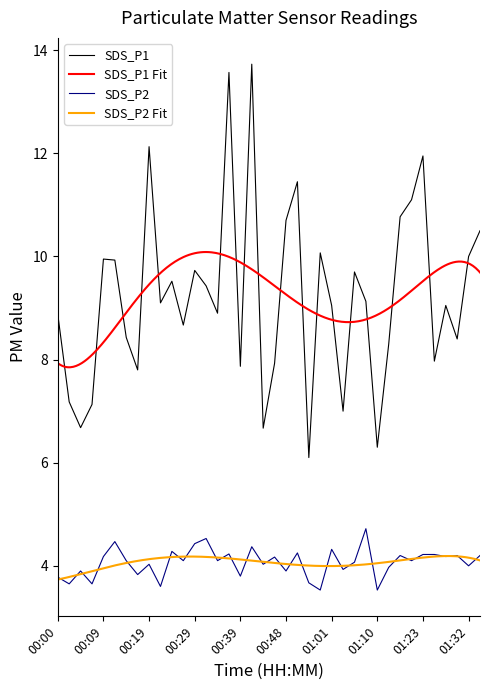

True or false: SDS_P2 and SDS_P1 cross at least once.

False